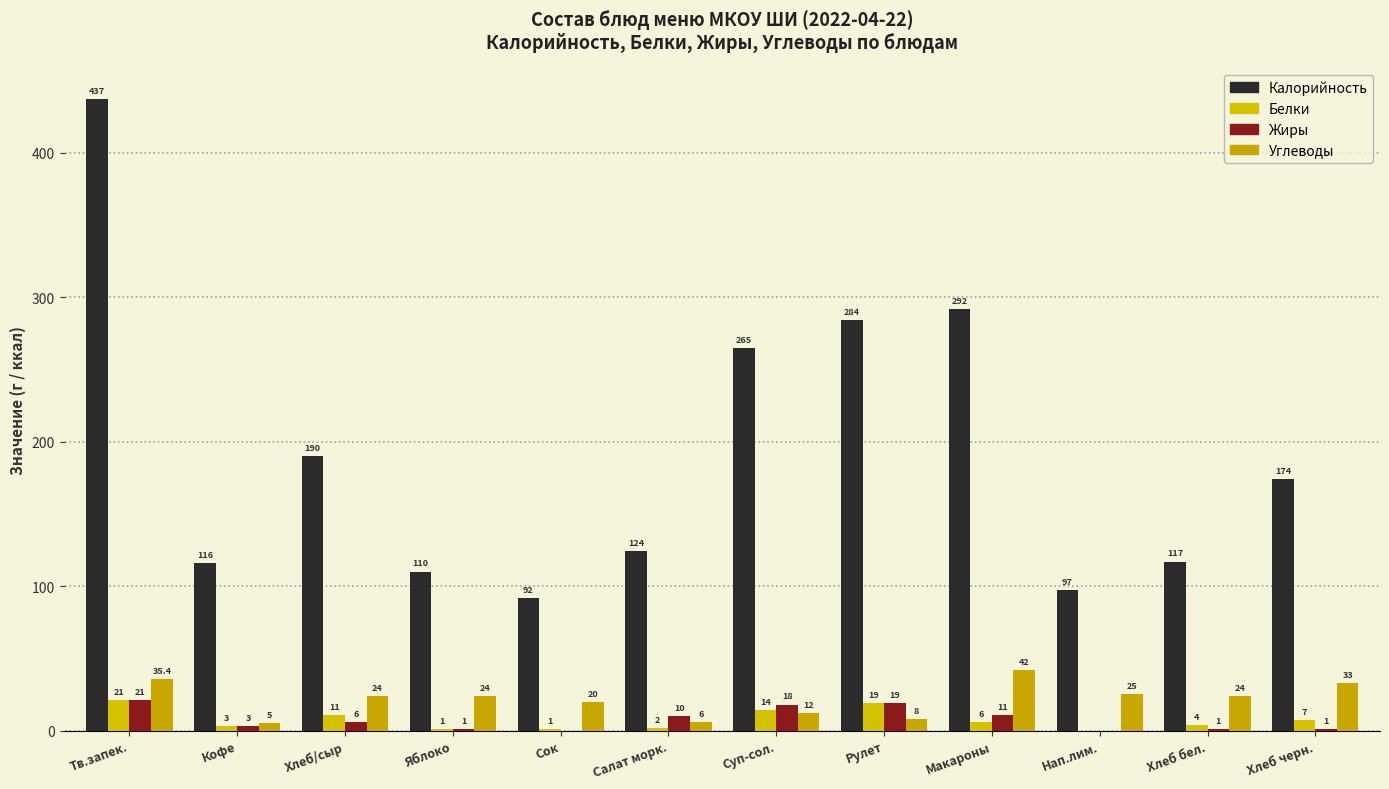

What is the difference between the second highest and minimum values in the Углеводы series?

30.4